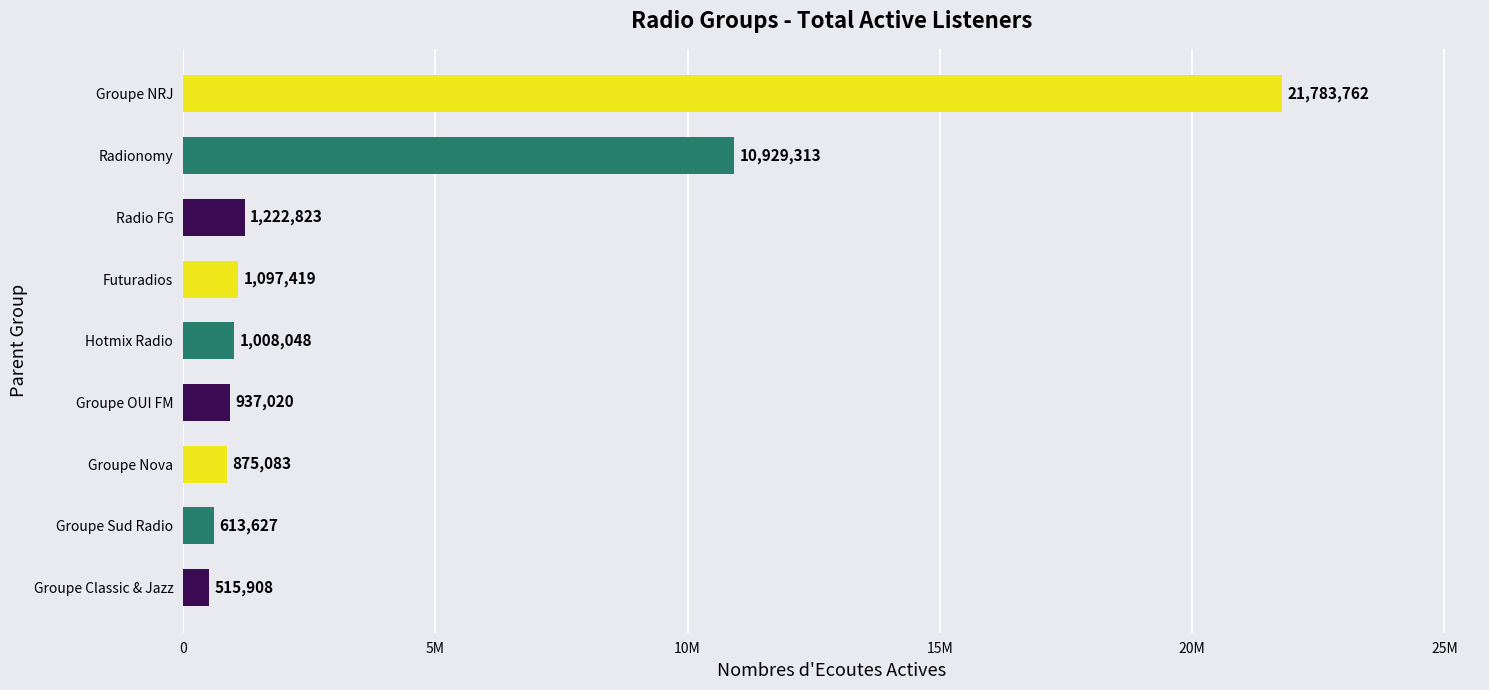

Are the bars horizontal?

Yes